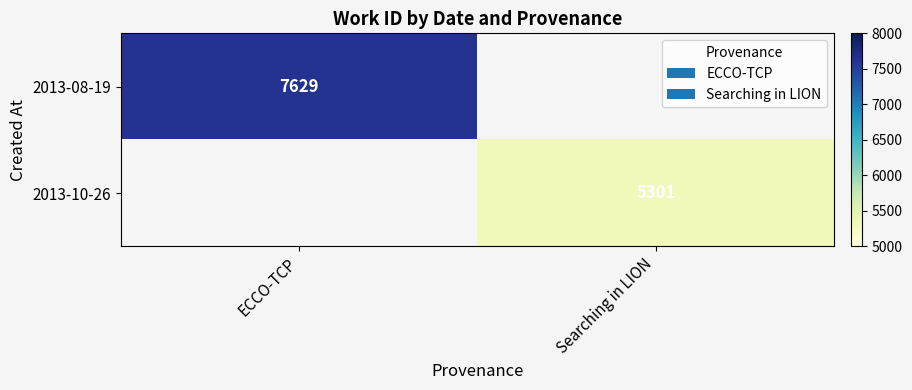

Is it true that 2013-10-26 equals 9247 at Searching in LION?

False